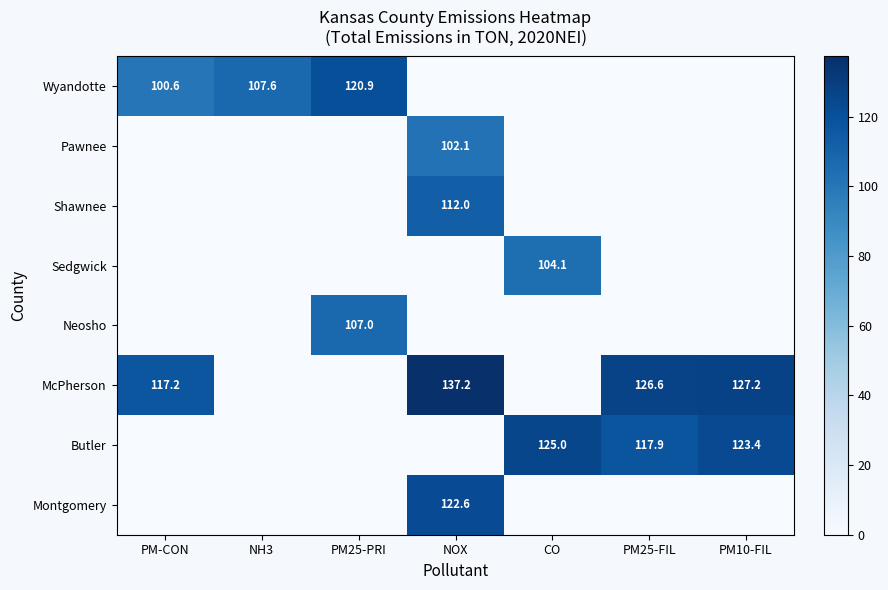

The value of Butler at PM10-FIL is 172.0. True or false?

False